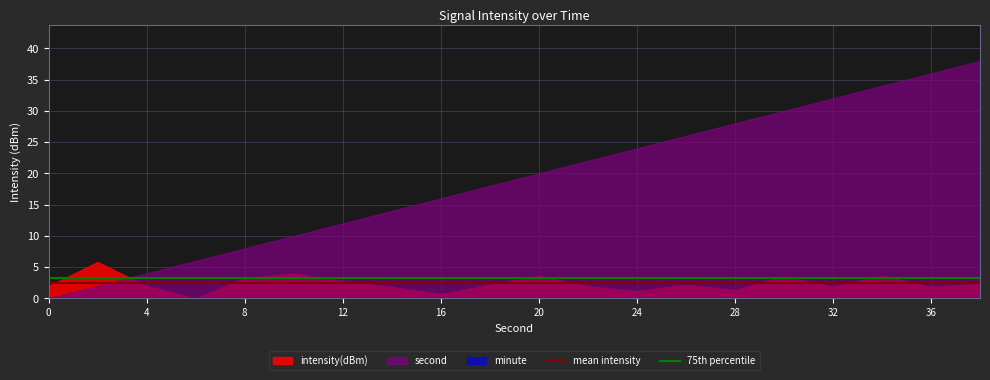

What is the minimum value shown in the chart?

0.0